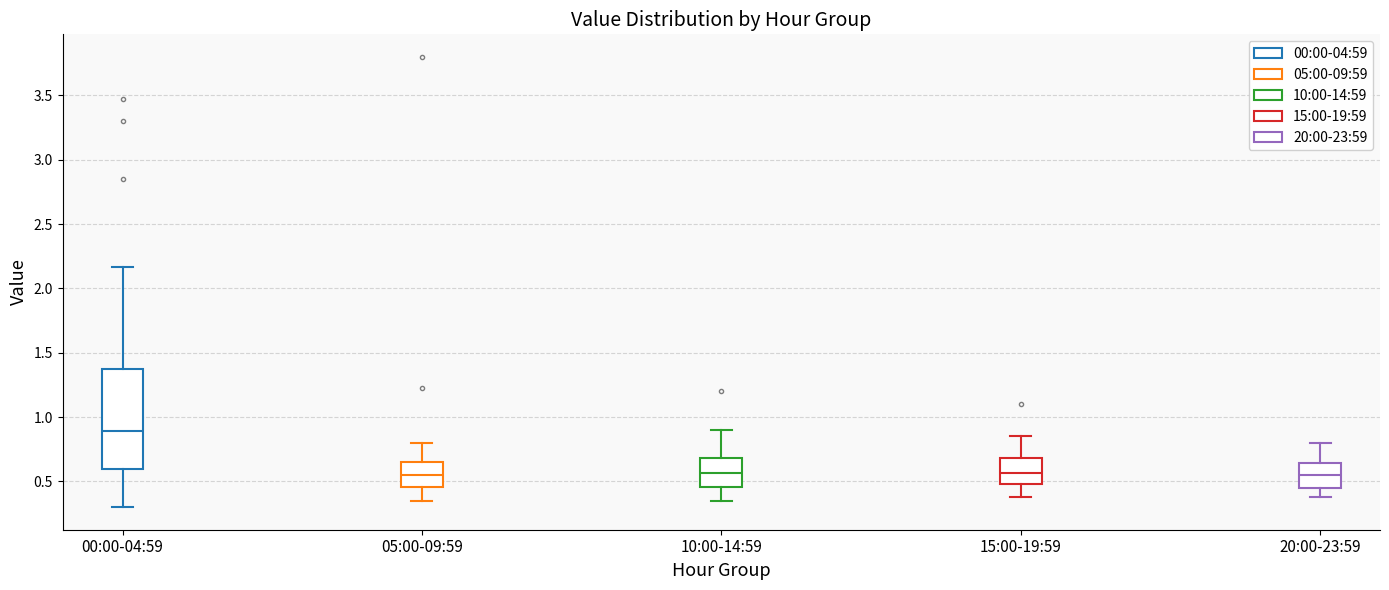

Reading left to right, transcribe this box plot: for each box, give where its median line is, the range the box spans, and where its two whiskers end, as read against the y-axis. The values are not printed on the chart, so give them approximately, as read against the axis.

00:00-04:59: median 0.90, box 0.60 to 1.35, whiskers 0.30 to 2.15
05:00-09:59: median 0.55, box 0.45 to 0.65, whiskers 0.35 to 0.80
10:00-14:59: median 0.55, box 0.45 to 0.70, whiskers 0.35 to 0.90
15:00-19:59: median 0.55, box 0.50 to 0.70, whiskers 0.40 to 0.85
20:00-23:59: median 0.55, box 0.45 to 0.65, whiskers 0.40 to 0.80